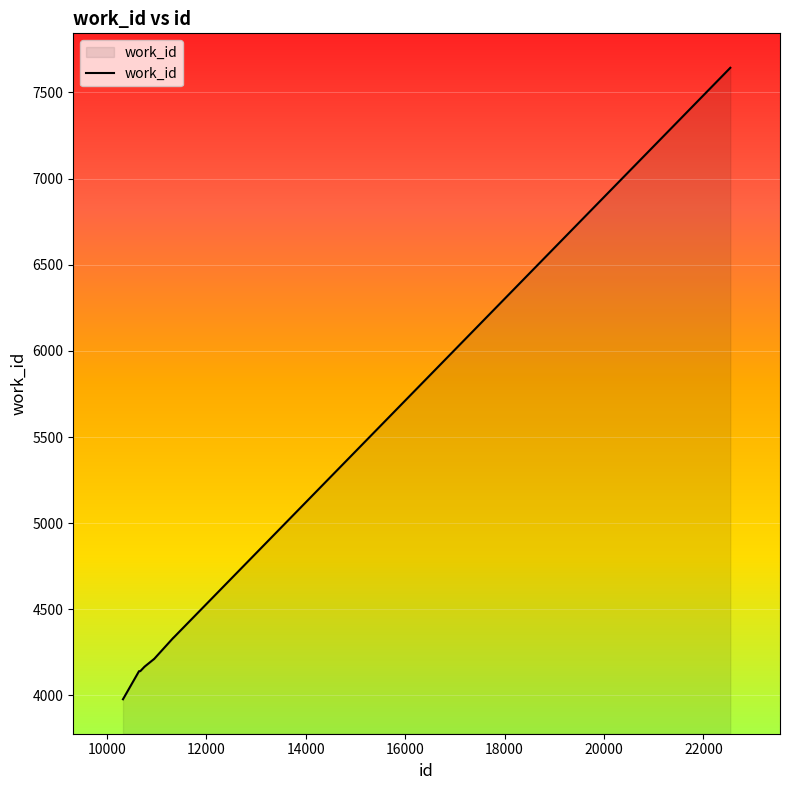

What is the difference between the maximum and minimum values?

3665